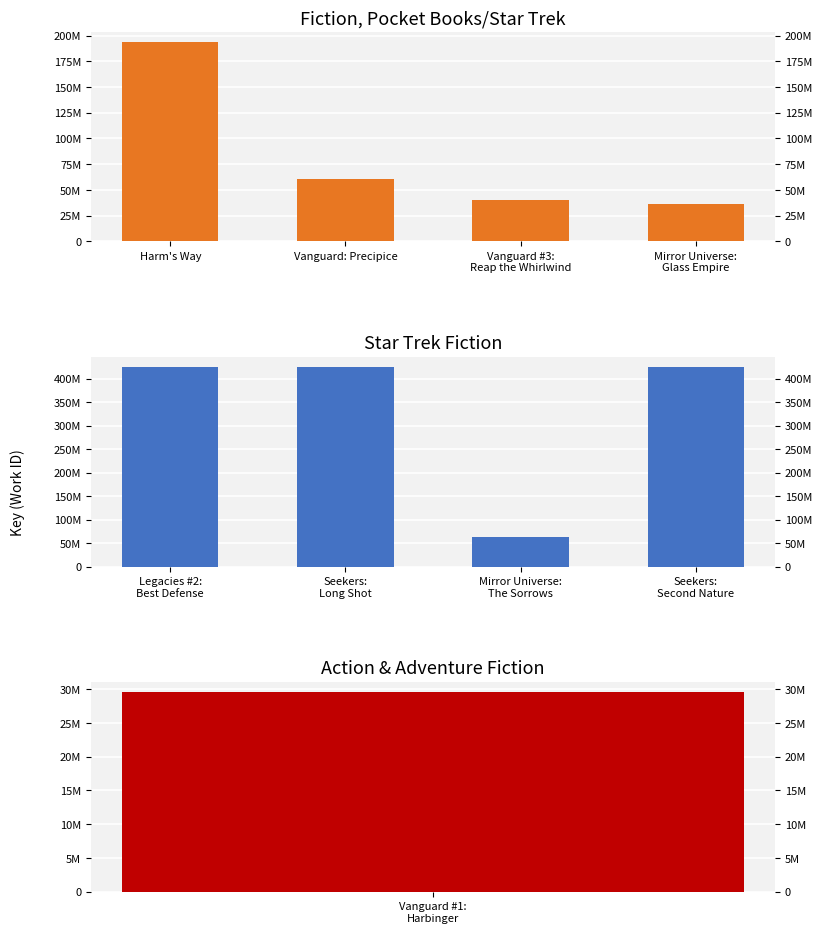

Read the Fiction, Pocket Books/Star Trek value at Mirror Universe:
Glass Empire.

36634810